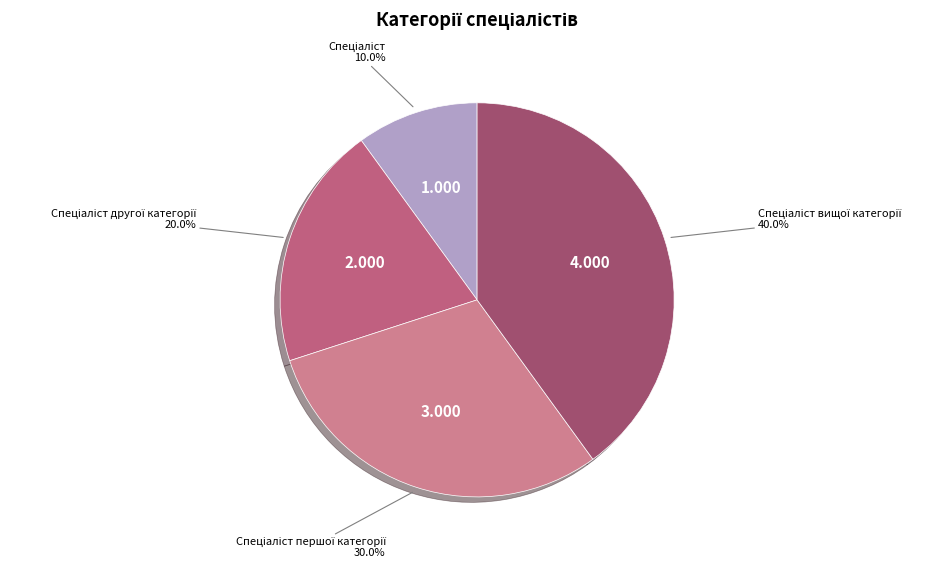

To the nearest percent, what is the average slice percentage?

25%